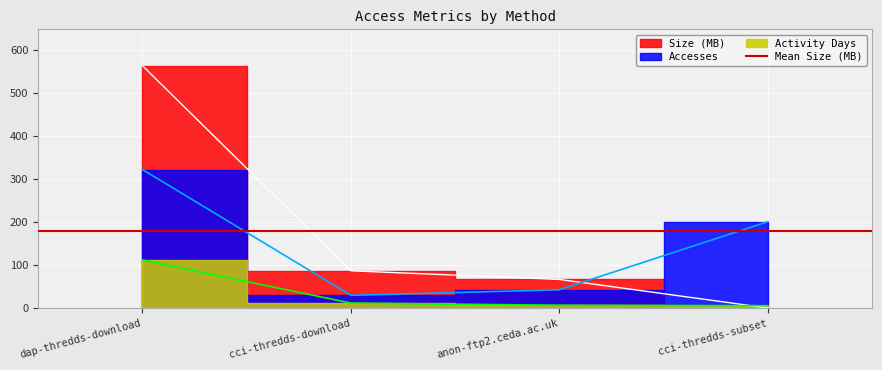

True or false: Activity Days has a value of 12.0 at cci-thredds-download.

True